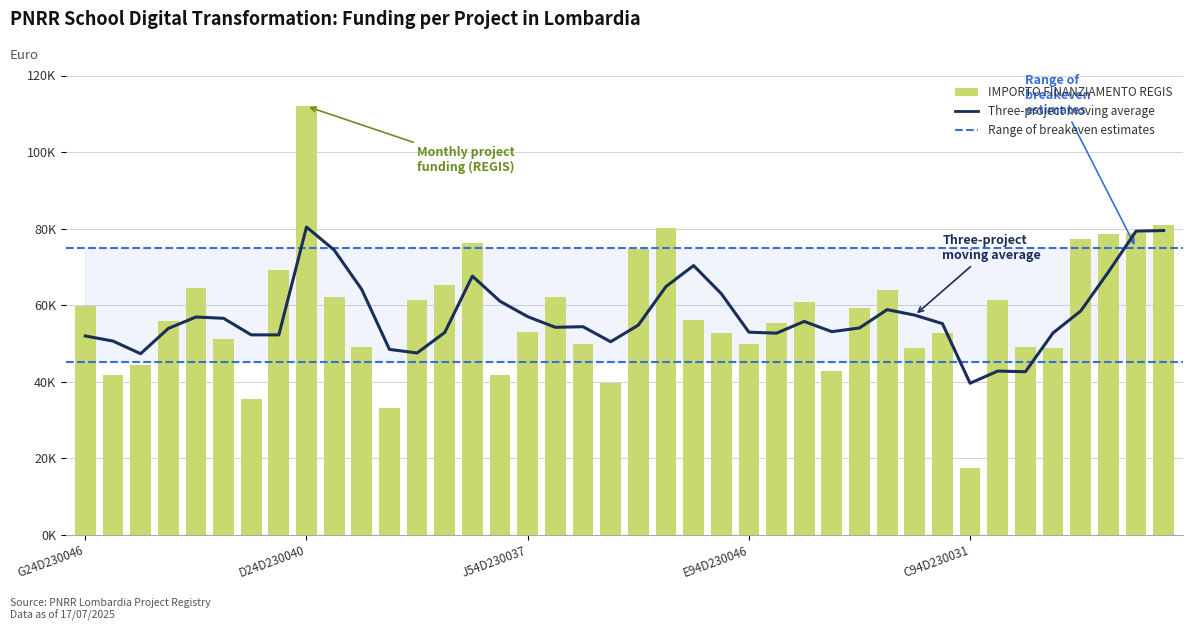

True or false: the data shows 64027.0 at I94D23003690006.

True